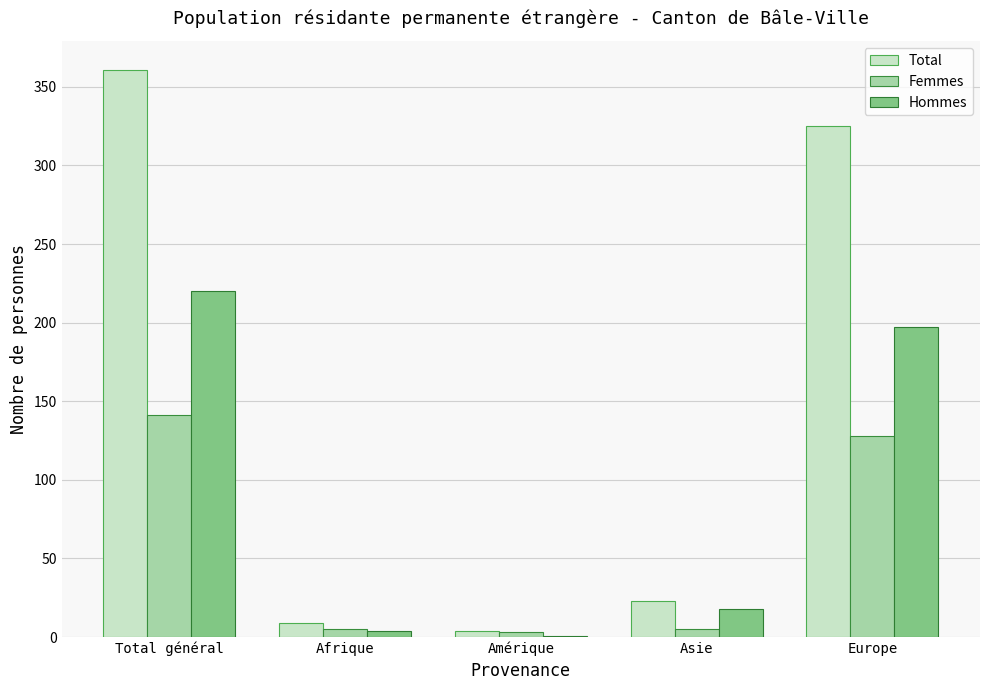

What is the sum of all Total values?

722